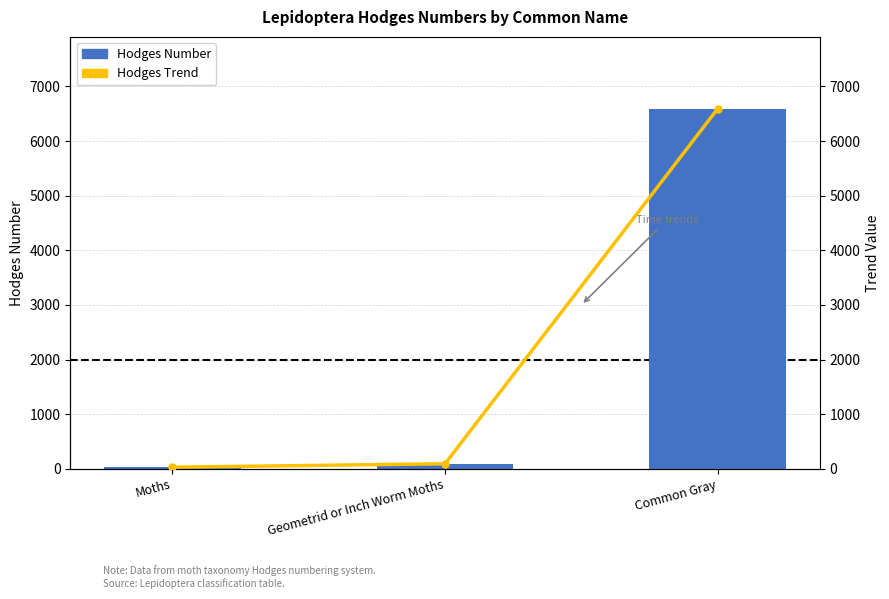

Which series has the widest spread of values?

Hodges Number